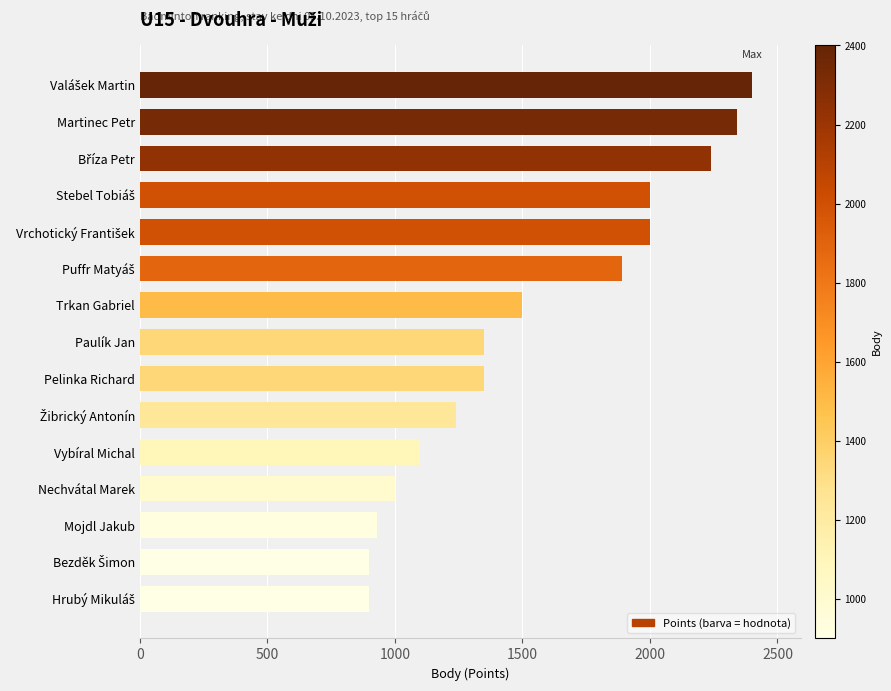

How many values are below 1350?

6